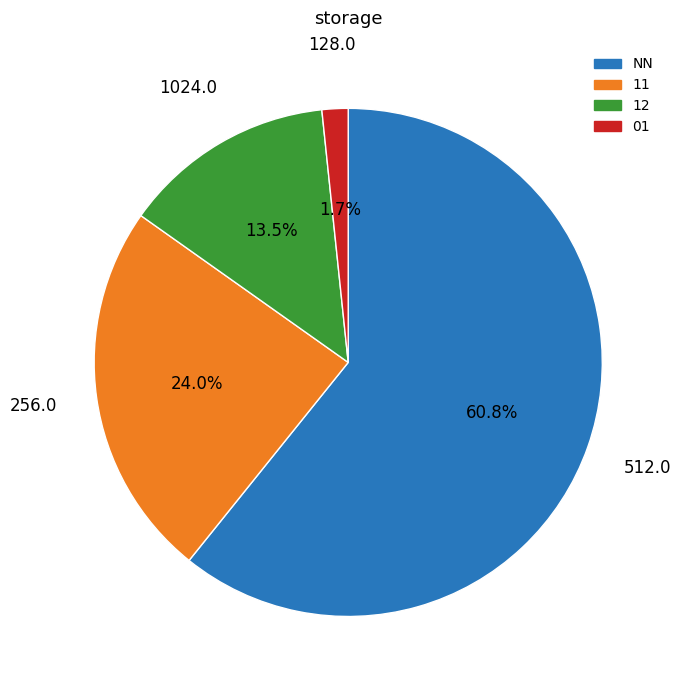

Is there a majority slice in this chart?

Yes